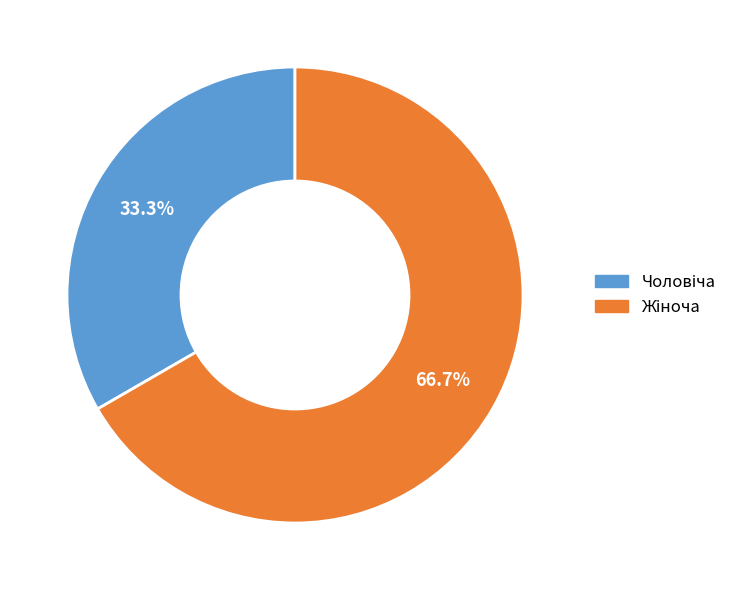

Is there any slice that represents more than half of the pie?

Yes